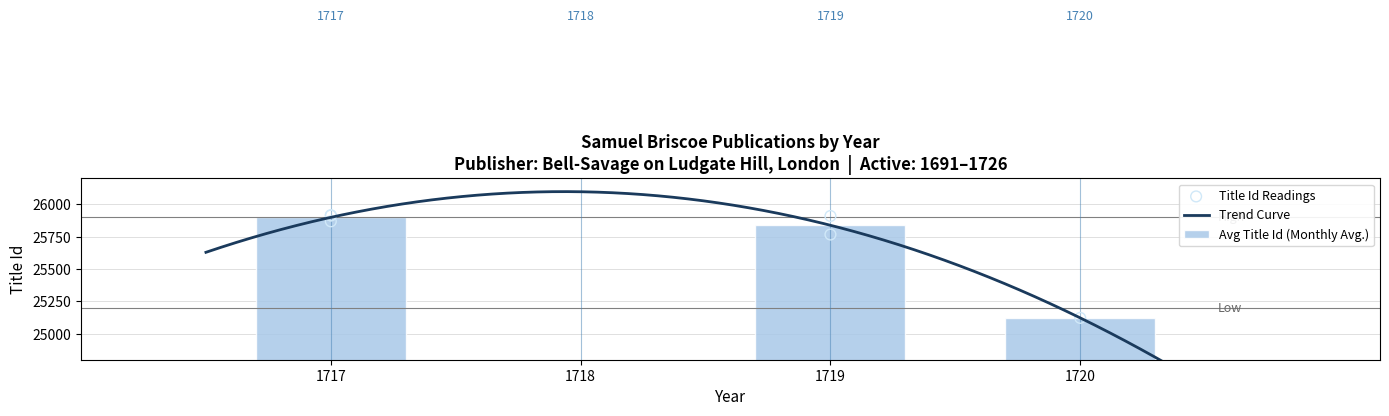

Approximately how many times larger is the value at 1717 compared to 1720?

1.0